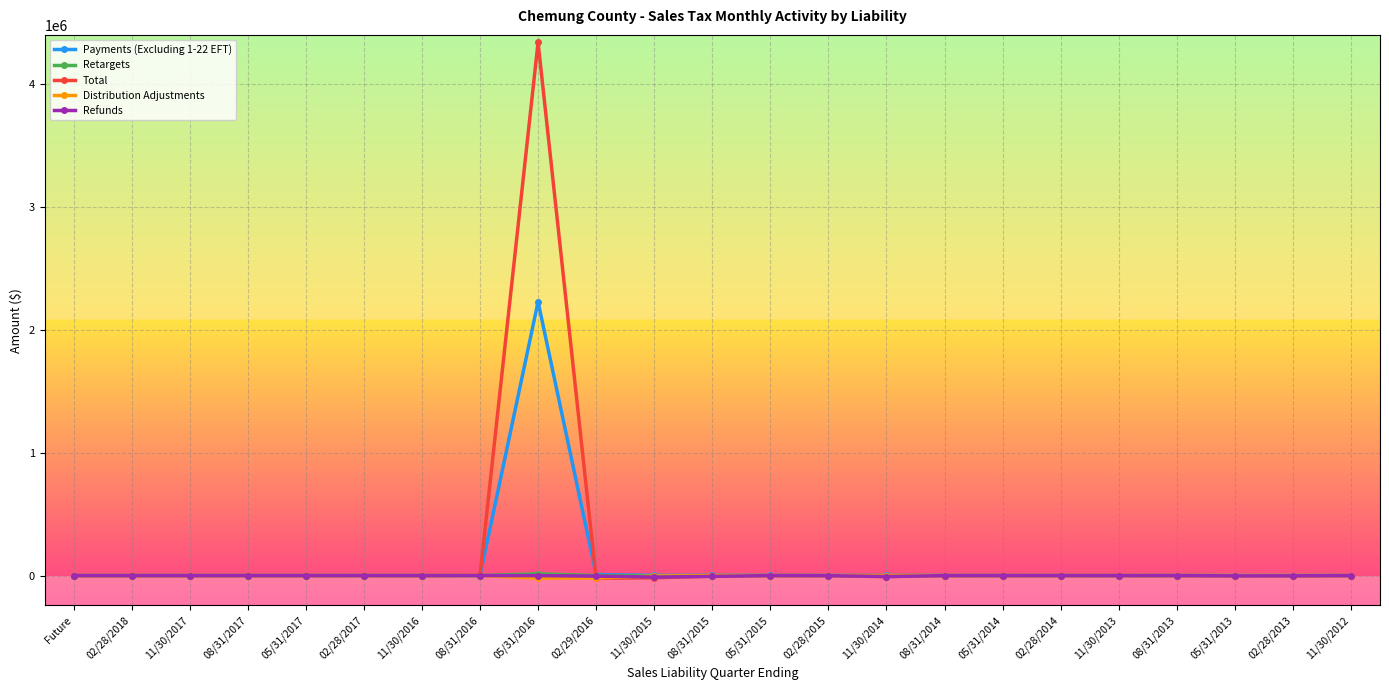

How many lines are shown in the chart?

5